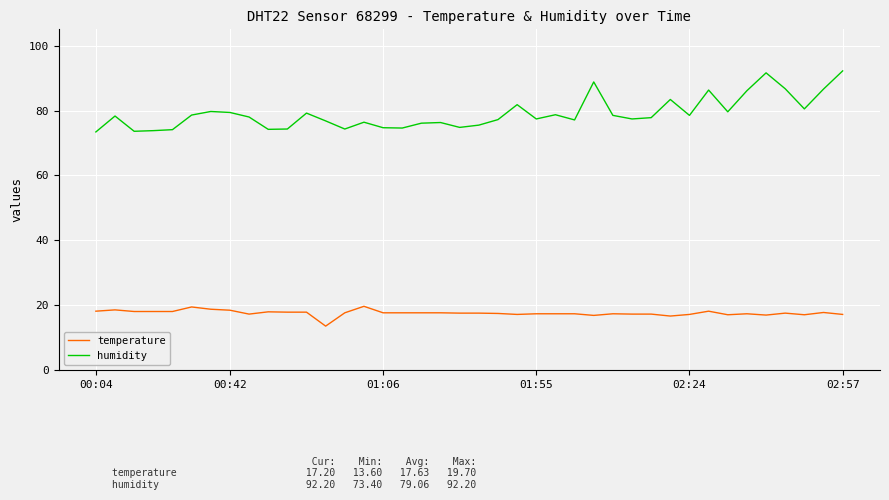

Is this an area chart (filled region under the line)?

No